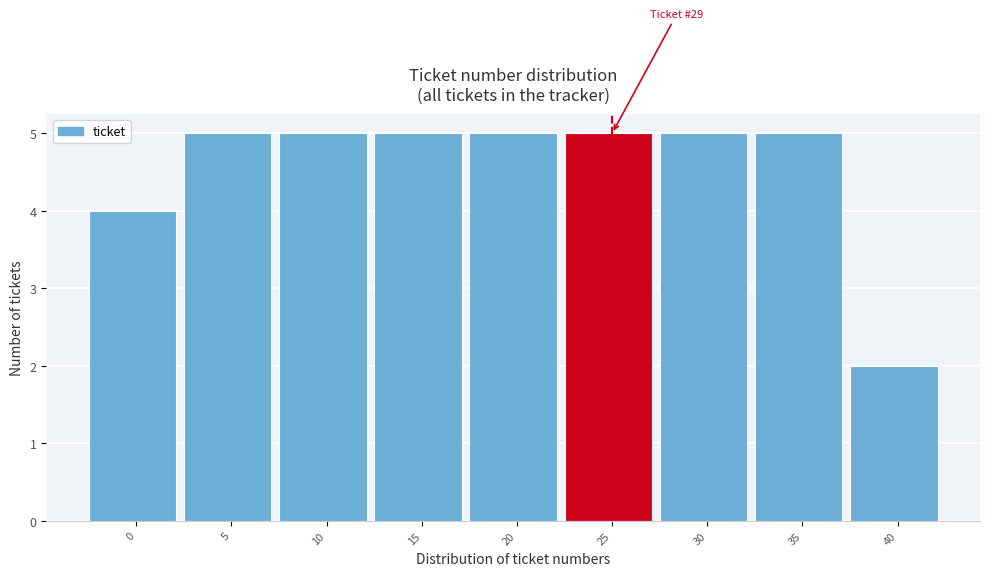

Reading left to right, list all the values displayed in this chart.

0=4	5=5	10=5	15=5	20=5	25=5	30=5	35=5	40=2